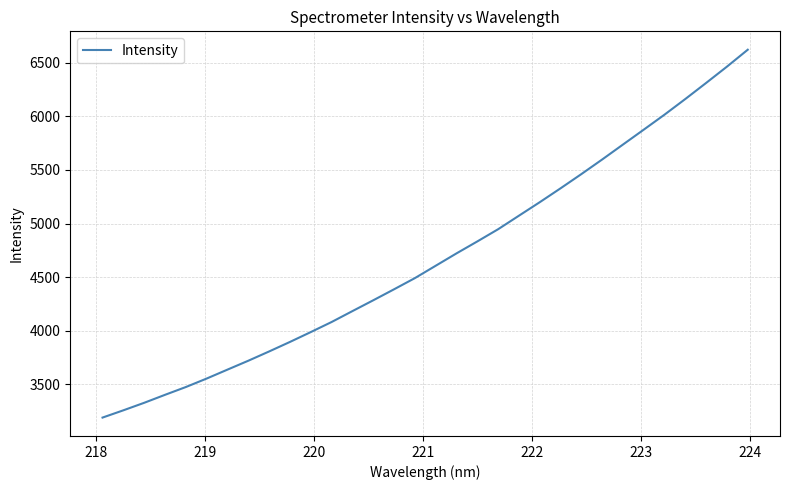

What is the difference between the maximum and minimum values?

3431.1